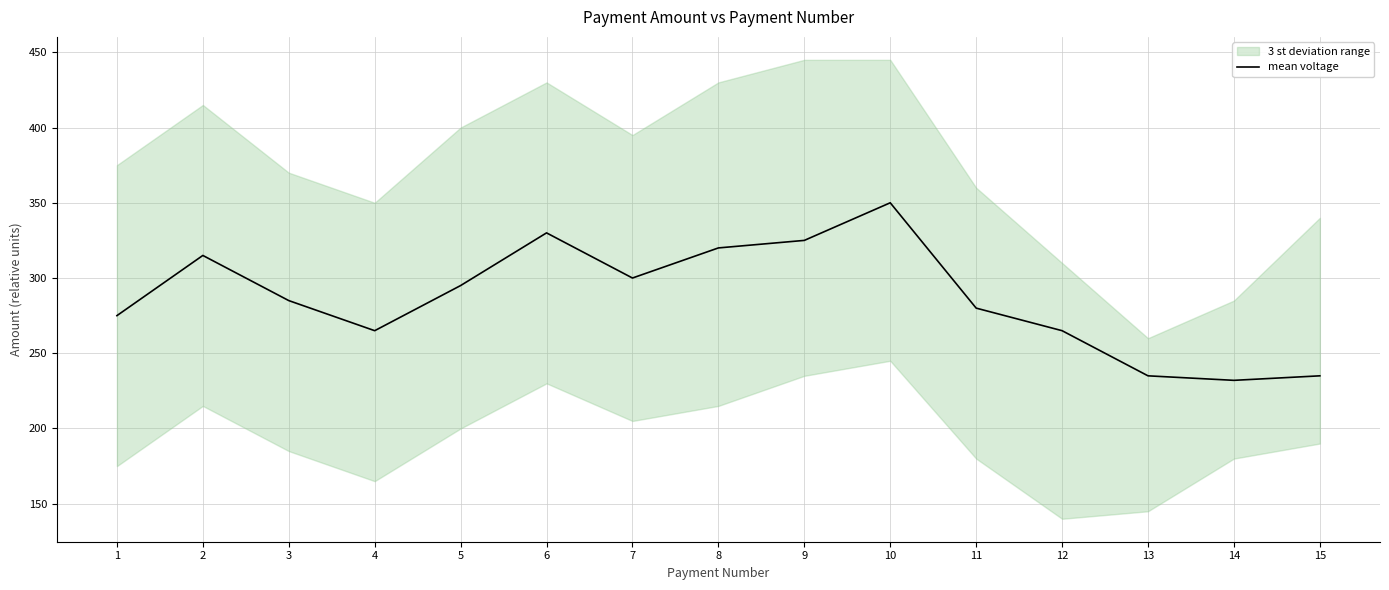

What is the sum of the values at 1 and 8?

595